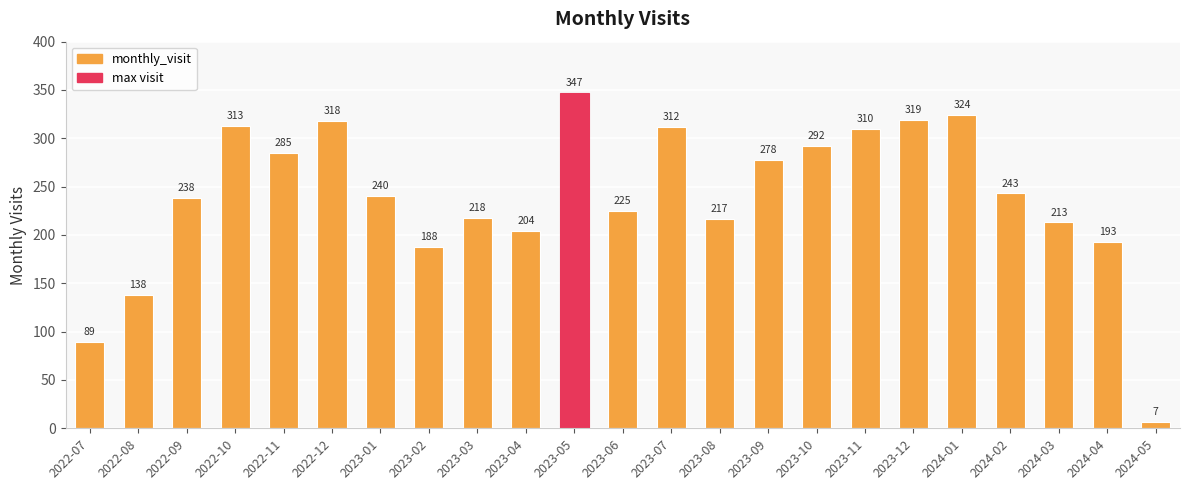

Reading right to left, extract all data points from this chart.

2024-05=7	2024-04=193	2024-03=213	2024-02=243	2024-01=324	2023-12=319	2023-11=310	2023-10=292	2023-09=278	2023-08=217	2023-07=312	2023-06=225	2023-05=347	2023-04=204	2023-03=218	2023-02=188	2023-01=240	2022-12=318	2022-11=285	2022-10=313	2022-09=238	2022-08=138	2022-07=89